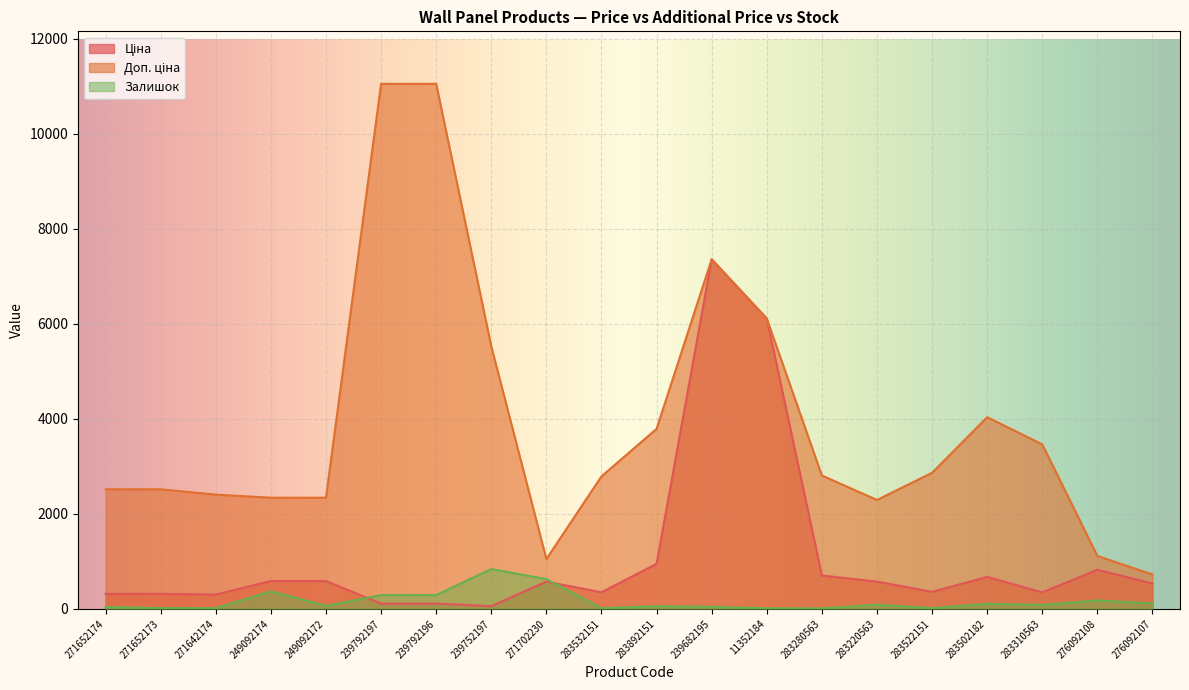

What is the difference between the highest and lowest values at 249092174?

1971.7